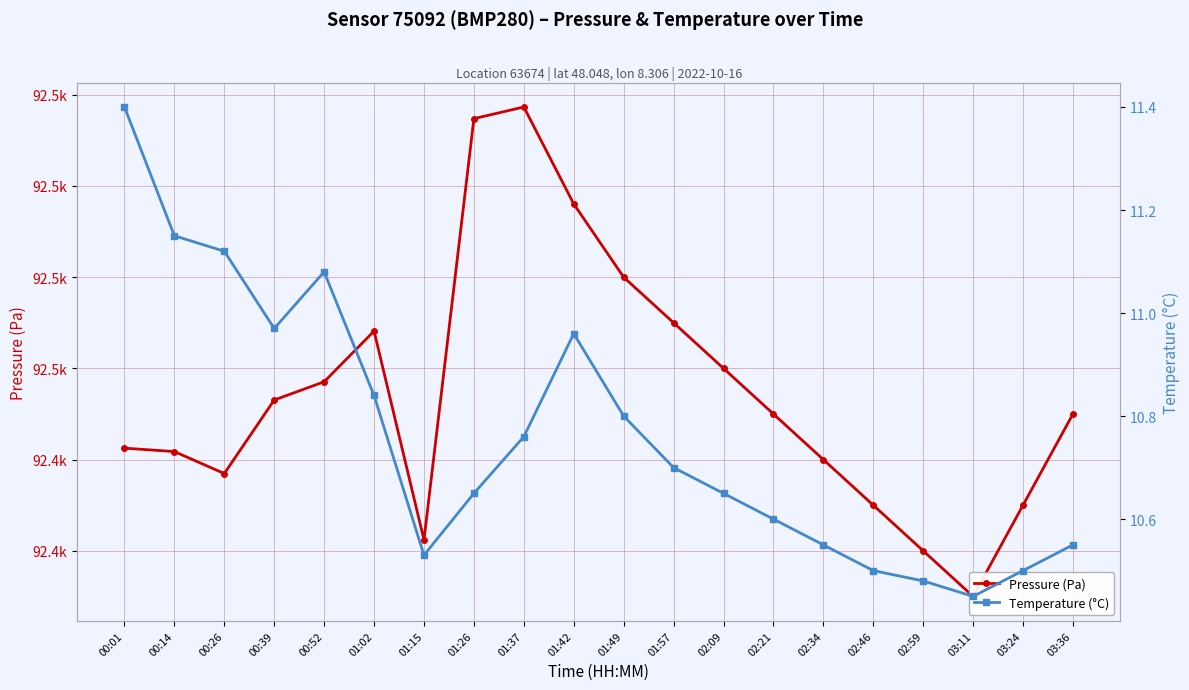

Is it true that Pressure (Pa) equals 92446.5 at 00:39?

True